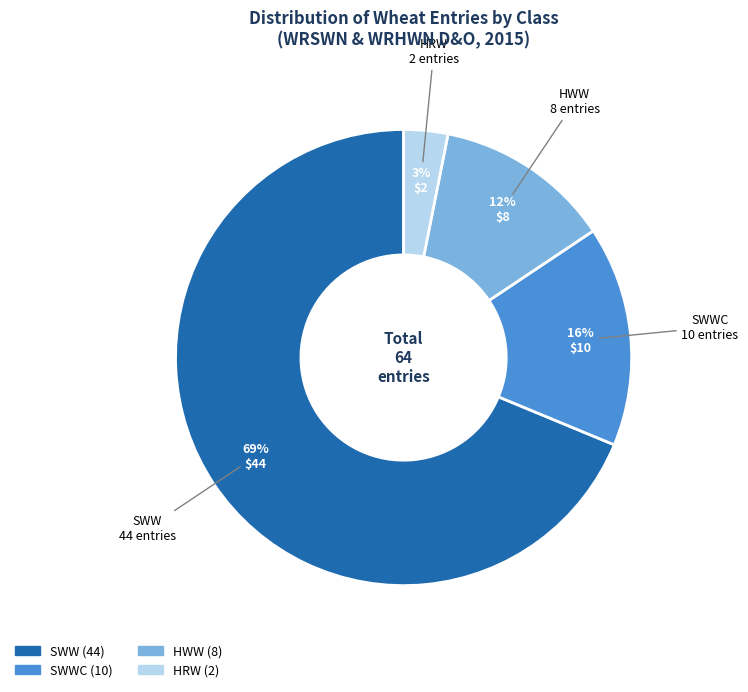

Is there any slice that represents more than half of the pie?

Yes